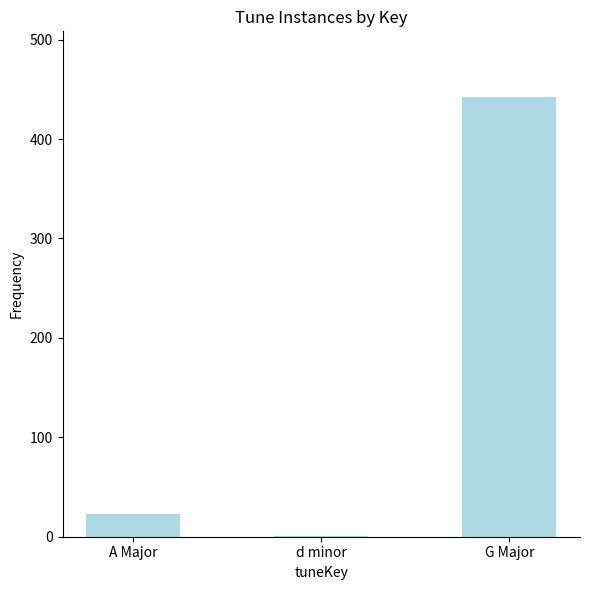

Reading right to left, list all the values displayed in this chart.

G Major=442	d minor=1	A Major=23